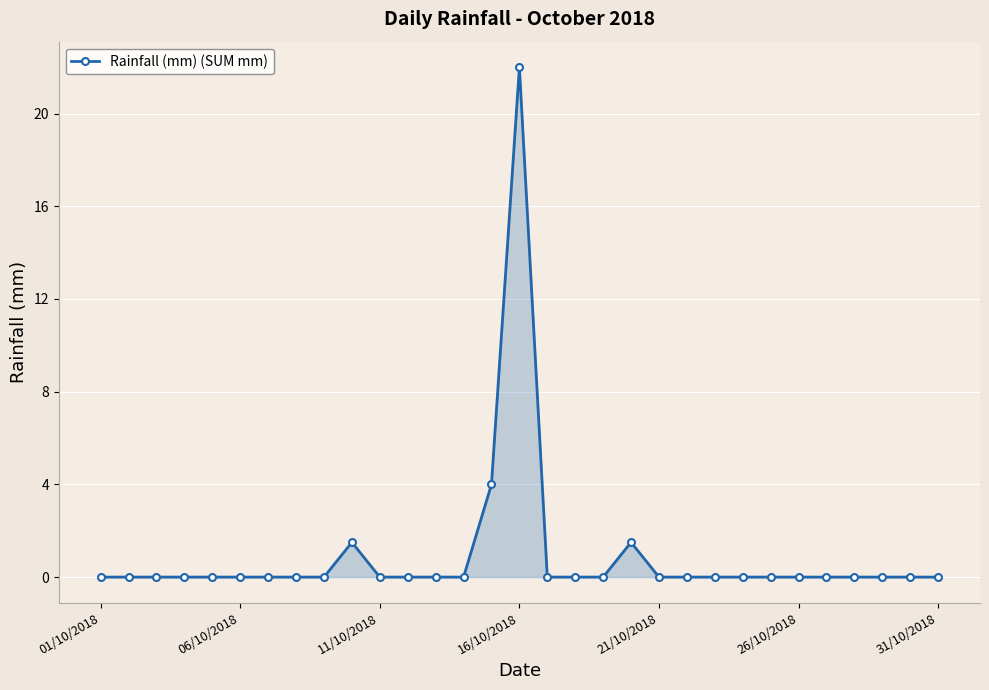

What is the difference between the maximum and second lowest values?

22.0